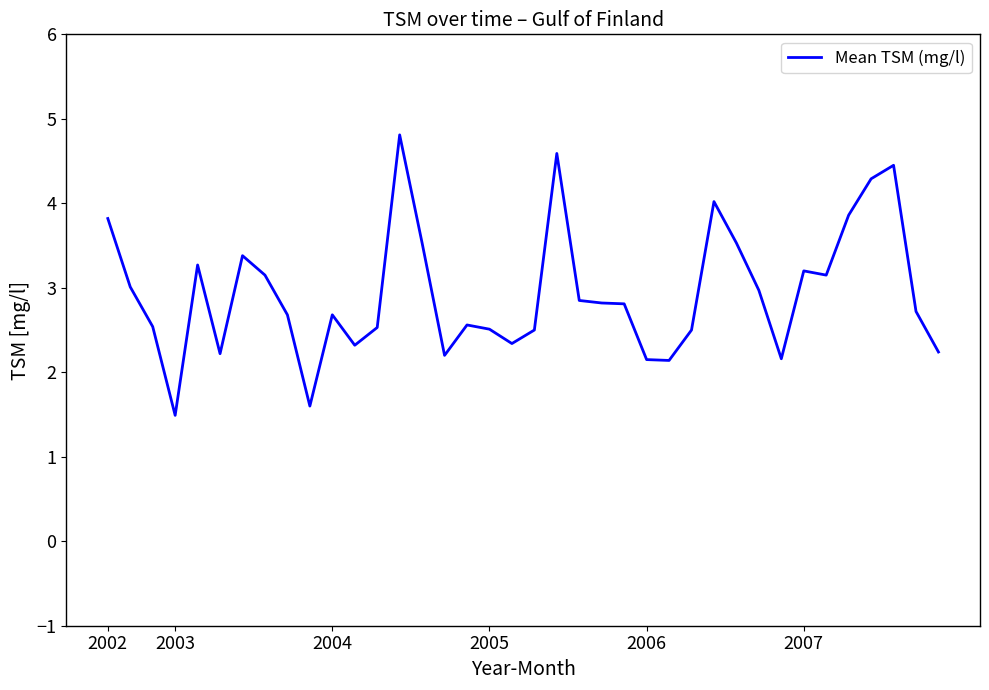

What is the smallest value displayed?

1.5